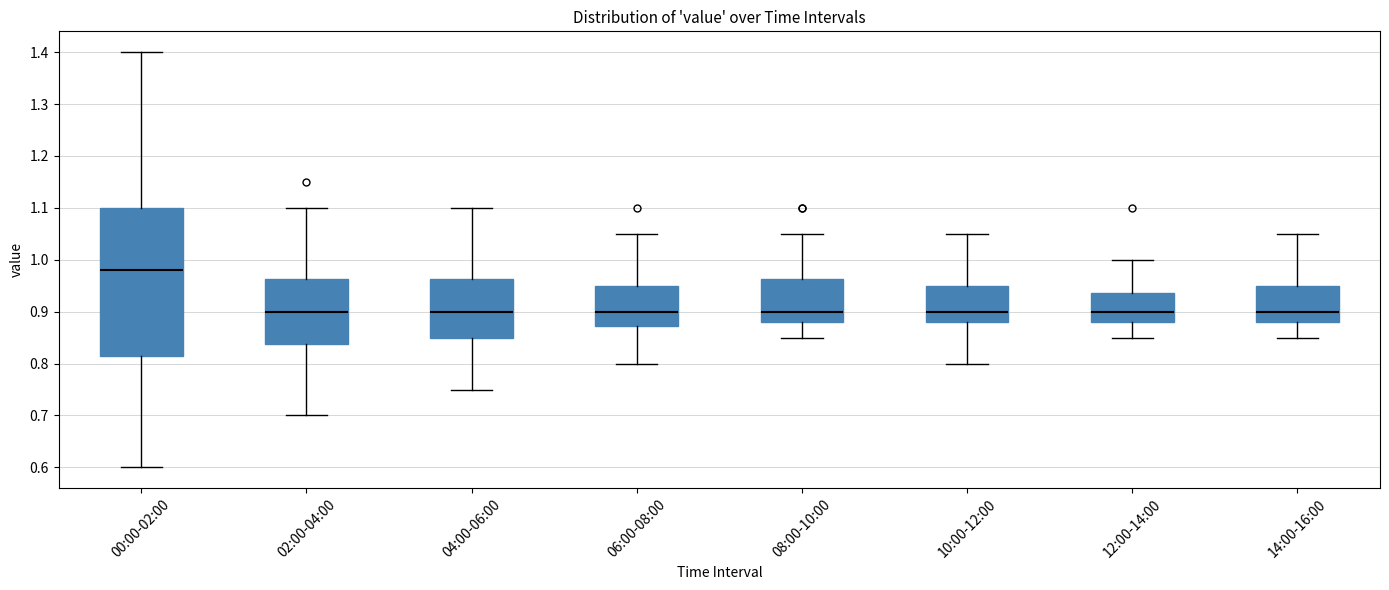

Reading left to right, transcribe this box plot: for each box, give where its median line is, the range the box spans, and where its two whiskers end, as read against the y-axis. The values are not printed on the chart, so give them approximately, as read against the axis.

00:00-02:00: median 0.98, box 0.82 to 1.10, whiskers 0.60 to 1.40
02:00-04:00: median 0.90, box 0.84 to 0.96, whiskers 0.70 to 1.10
04:00-06:00: median 0.90, box 0.85 to 0.96, whiskers 0.75 to 1.10
06:00-08:00: median 0.90, box 0.87 to 0.95, whiskers 0.80 to 1.05
08:00-10:00: median 0.90, box 0.88 to 0.96, whiskers 0.85 to 1.05
10:00-12:00: median 0.90, box 0.88 to 0.95, whiskers 0.80 to 1.05
12:00-14:00: median 0.90, box 0.88 to 0.94, whiskers 0.85 to 1.00
14:00-16:00: median 0.90, box 0.88 to 0.95, whiskers 0.85 to 1.05